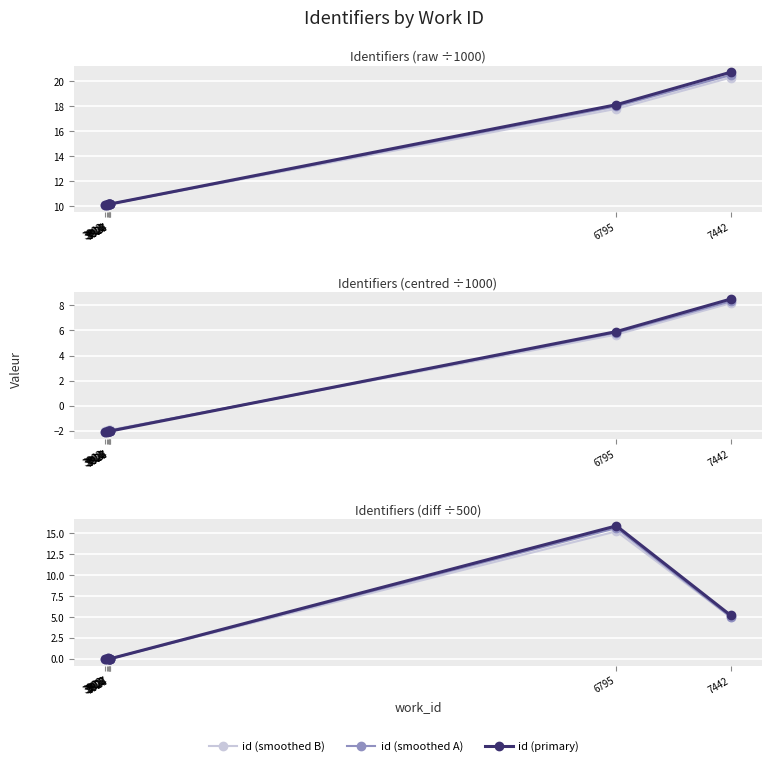

Reading right to left, extract all data points from this chart.

id (smoothed B): 5.0	15.2	0.0	0.0	0.0	0.1	0.1	0.0	0.0
id (smoothed A): 5.0	15.6	0.0	0.0	0.0	0.0	0.1	0.0	0.0
id (primary): 5.2	15.9	0.0	0.0	0.0	0.0	0.1	0.0	0.0